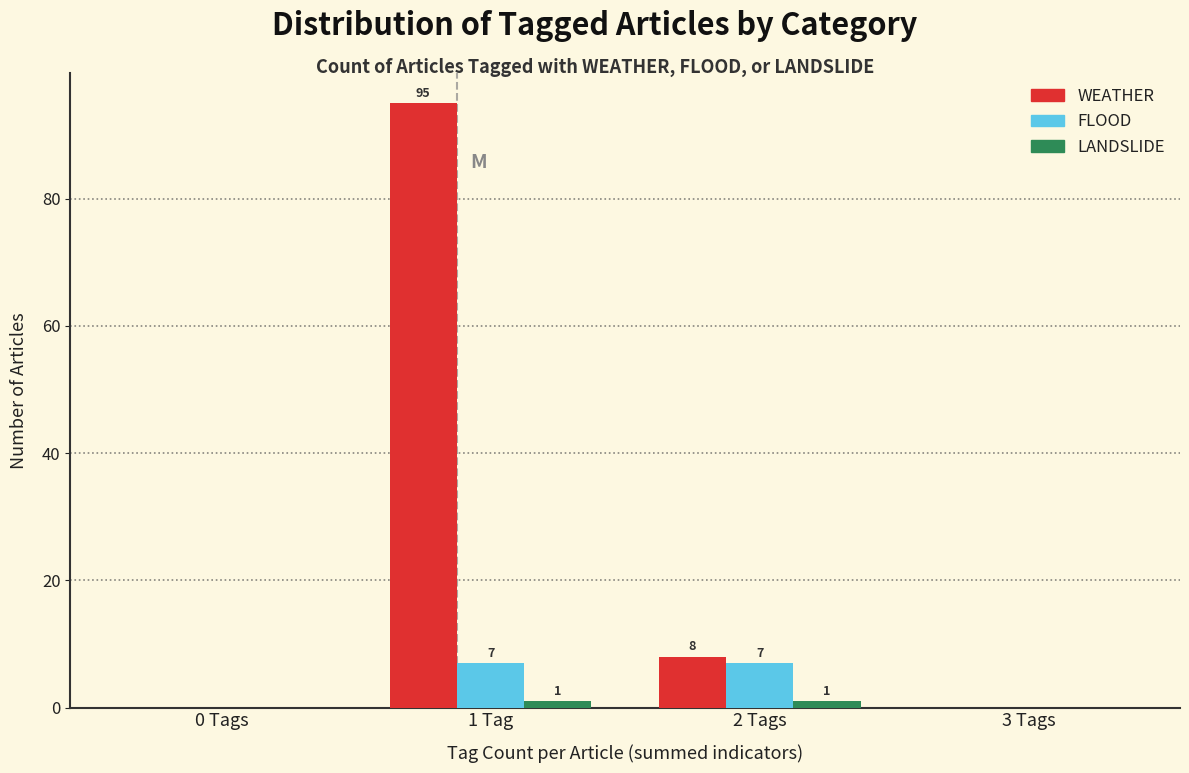

Reading left to right, what are all the values shown in this chart?

WEATHER: 0 Tags=0	1 Tag=95	2 Tags=8	3 Tags=0
FLOOD: 0 Tags=0	1 Tag=7	2 Tags=7	3 Tags=0
LANDSLIDE: 0 Tags=0	1 Tag=1	2 Tags=1	3 Tags=0